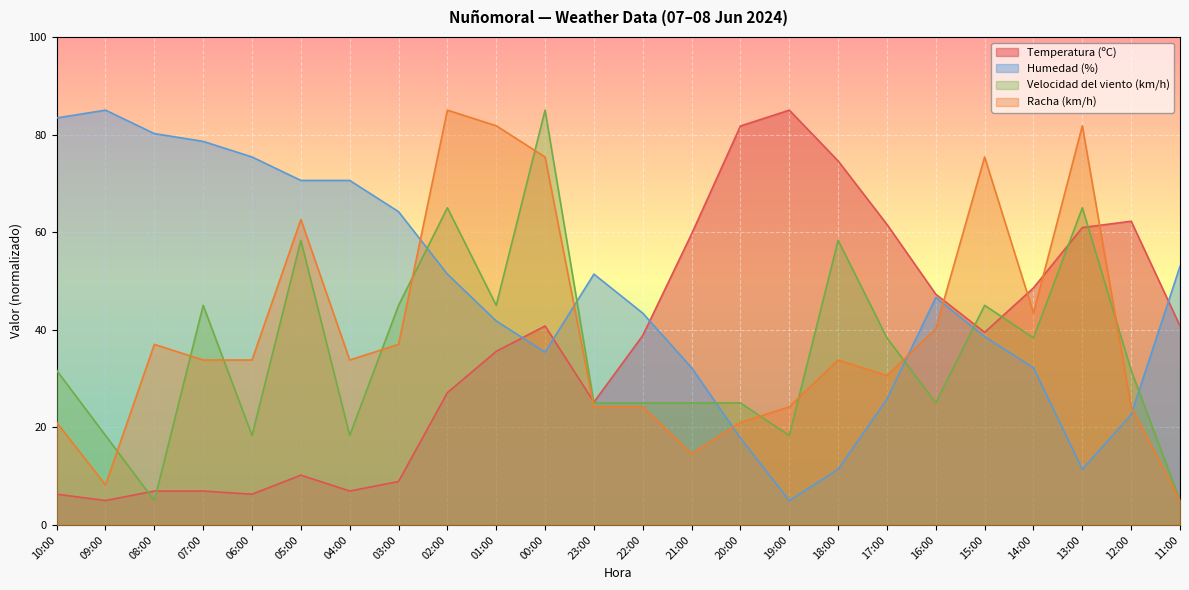

What is the total value across all series at 17:00?

156.3